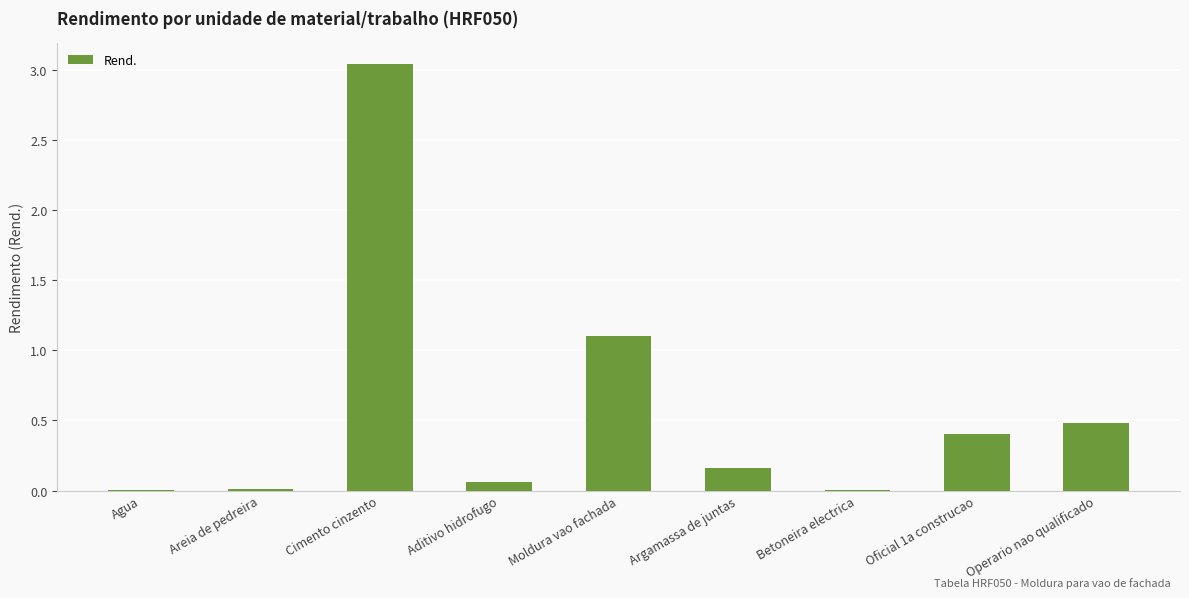

What is the change in value from Aditivo hidrofugo to Betoneira electrica?

-0.1